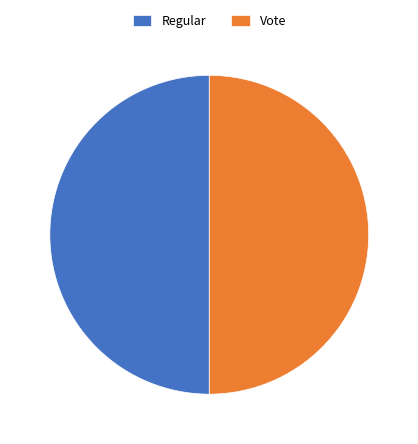

What is the ratio of the value at Regular to the value at Vote?

1.0